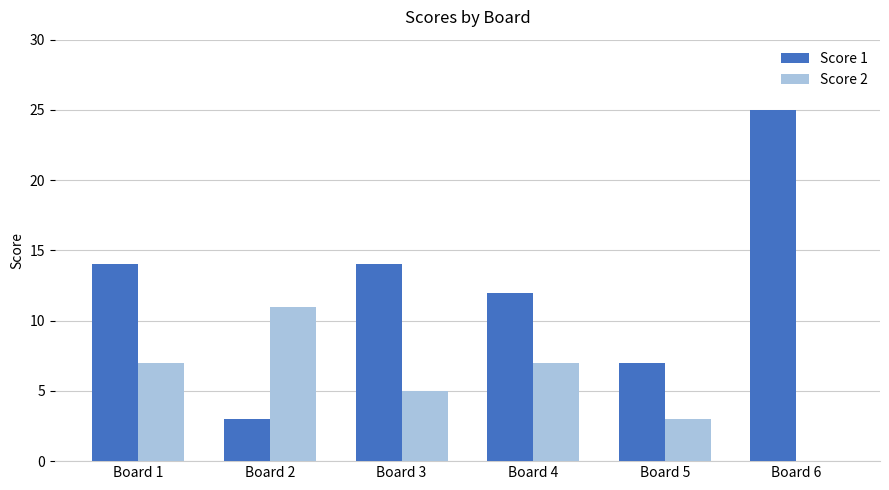

What is the spread (max minus min) of values at Board 4?

5